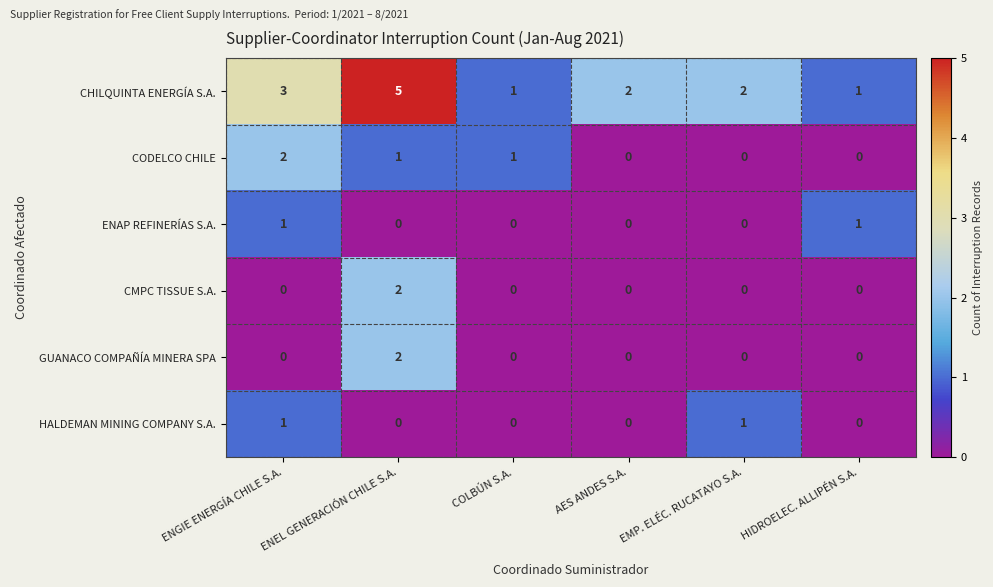

What is the difference between the highest and lowest values at EMP. ELÉC. RUCATAYO S.A.?

2